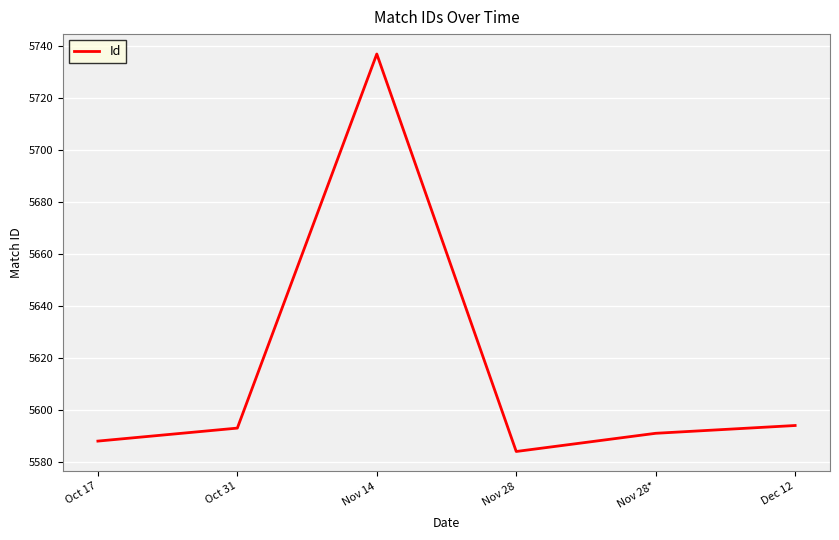

The chart shows a value of 3130 at Nov 28. True or false?

False